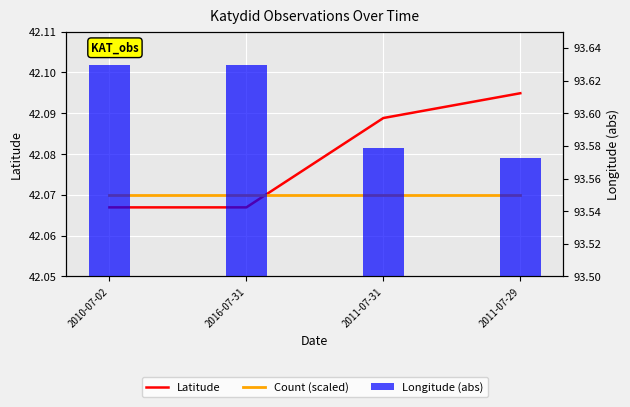

Which series has the largest range (max minus min)?

Longitude (abs)